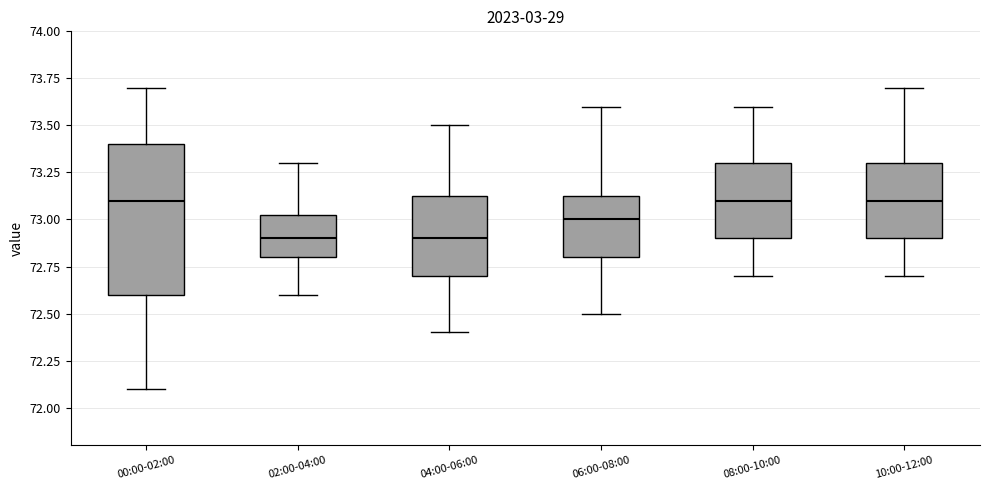

Where is the lower edge of the box for 08:00-10:00 on the y-axis? The values are not printed on the chart, so give them approximately, as read against the axis.

72.90